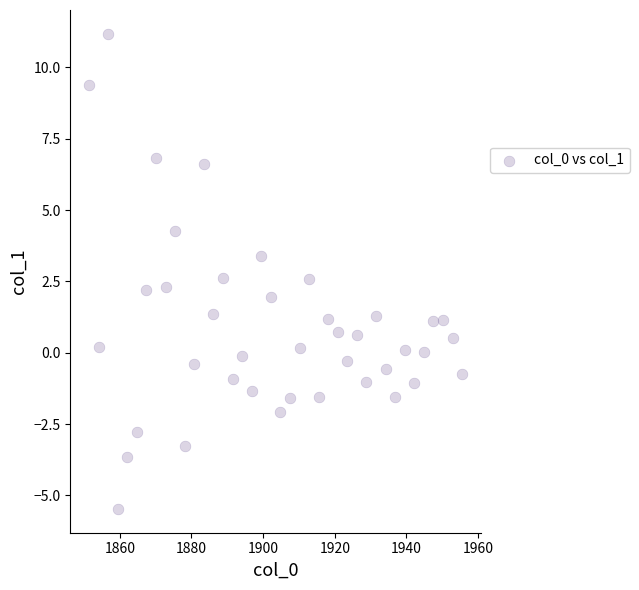

What is the range of X values (max minus min)?

104.1